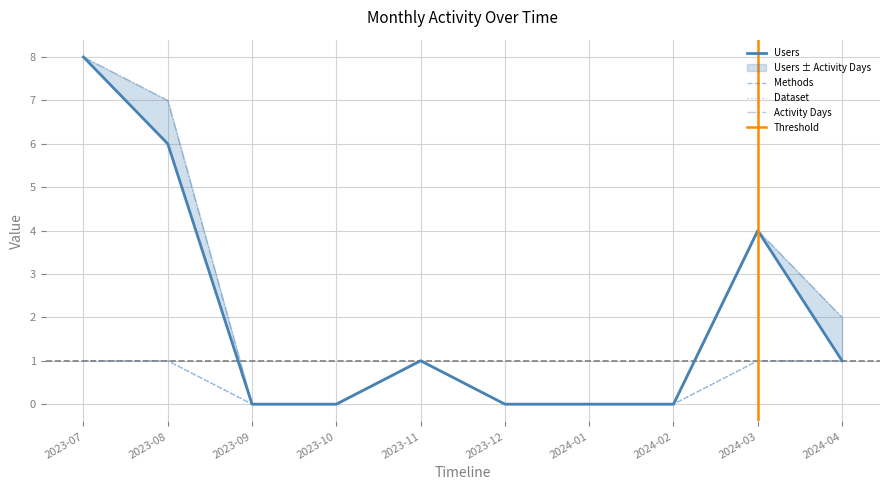

In Users, how many points are higher than both neighbors (excluding endpoints)?

2